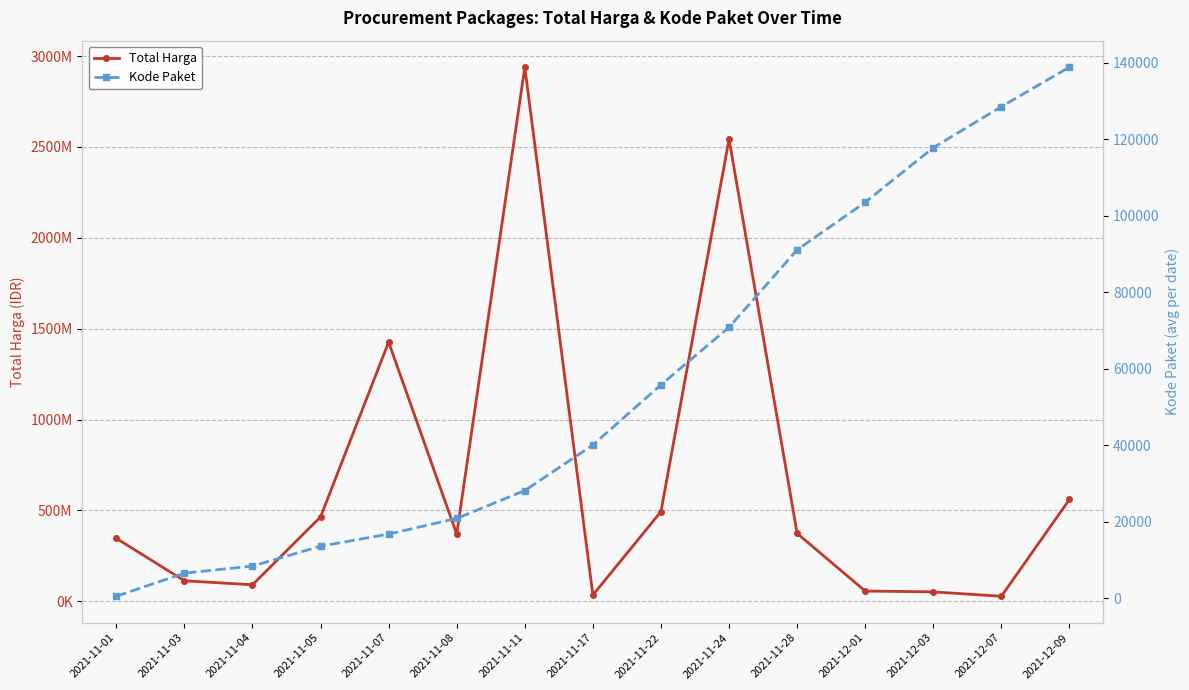

What are all the series names shown in the legend?

Total Harga, Kode Paket